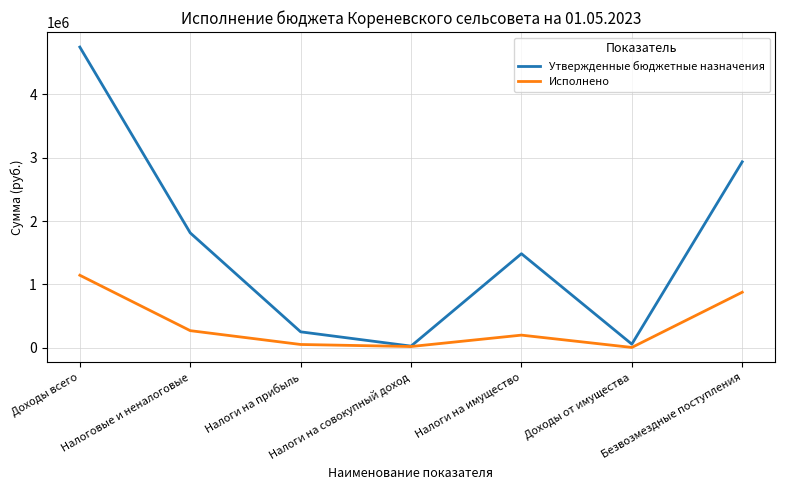

Which series has the widest spread of values?

Утвержденные бюджетные назначения